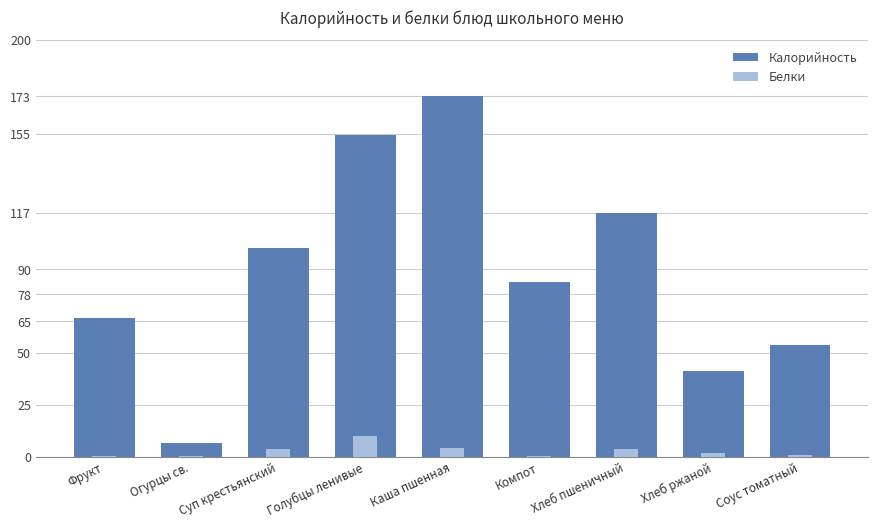

What is the sum of the Белки values at Хлеб ржаной and Хлеб пшеничный?

5.4